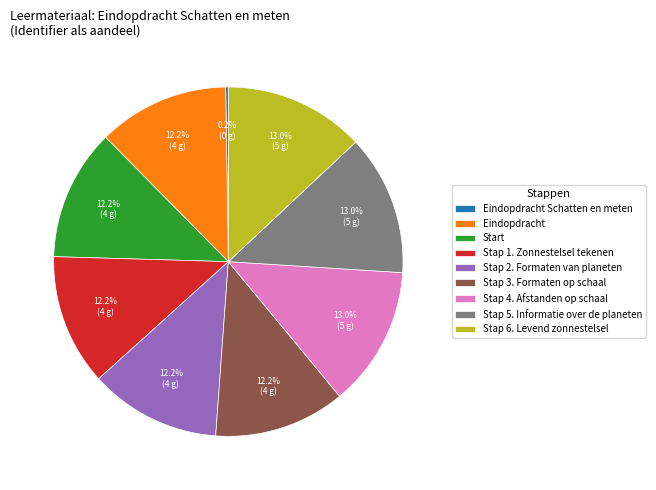

How much of the chart is everything except Stap 2. Formaten van planeten?

87.8%